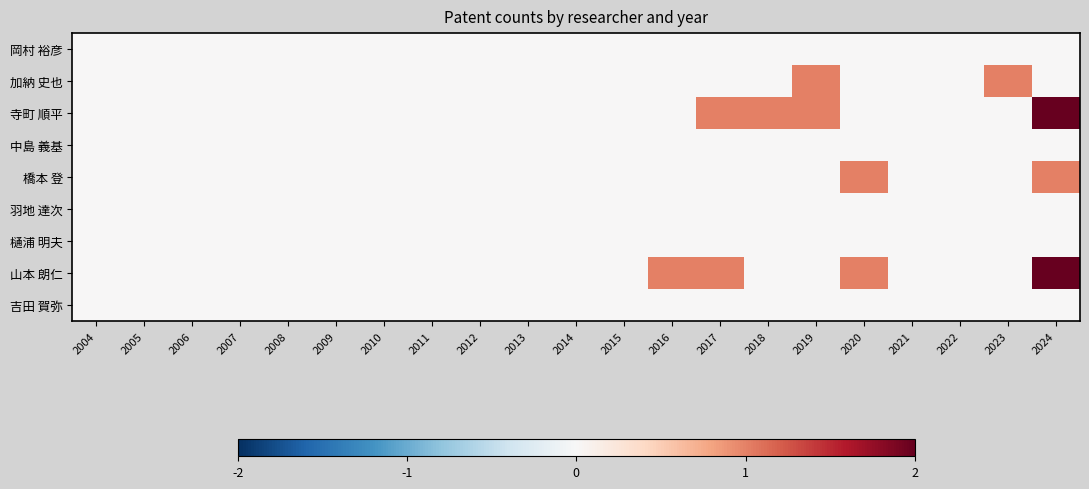

Count the number of categories in the chart.

21